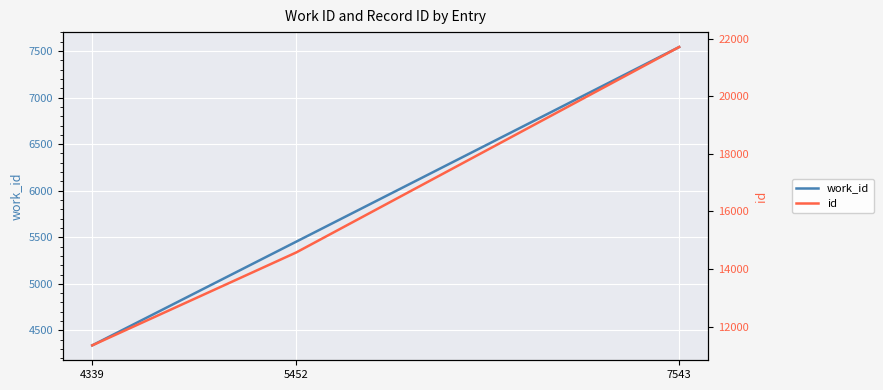

Which category has the lowest value in the id series?

4339